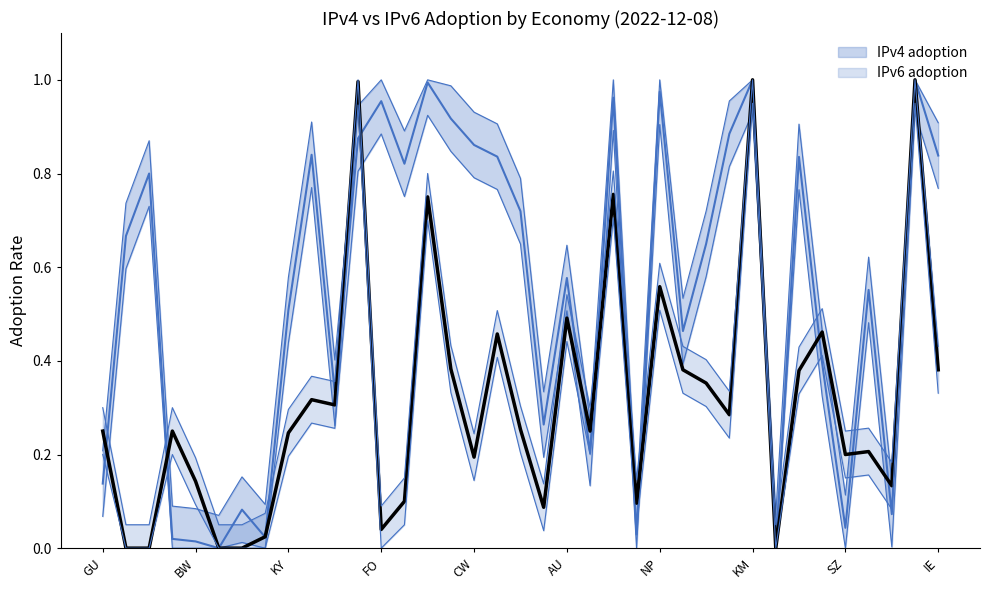

True or false: IPv6 adoption and IPv4 adoption cross at least once.

True